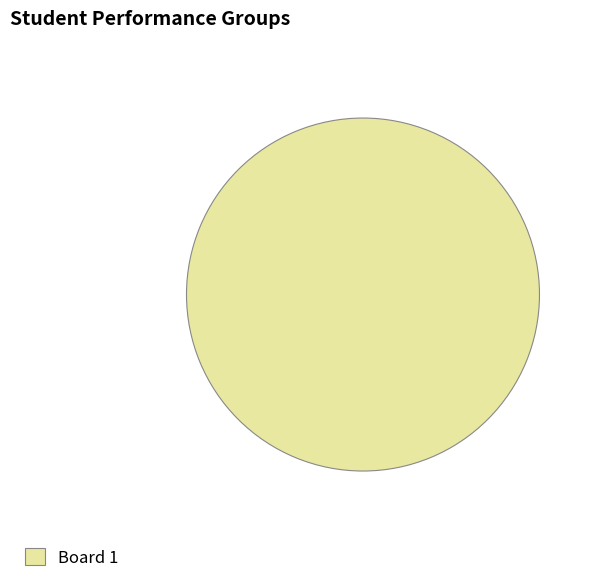

Does any single category account for the majority?

Yes